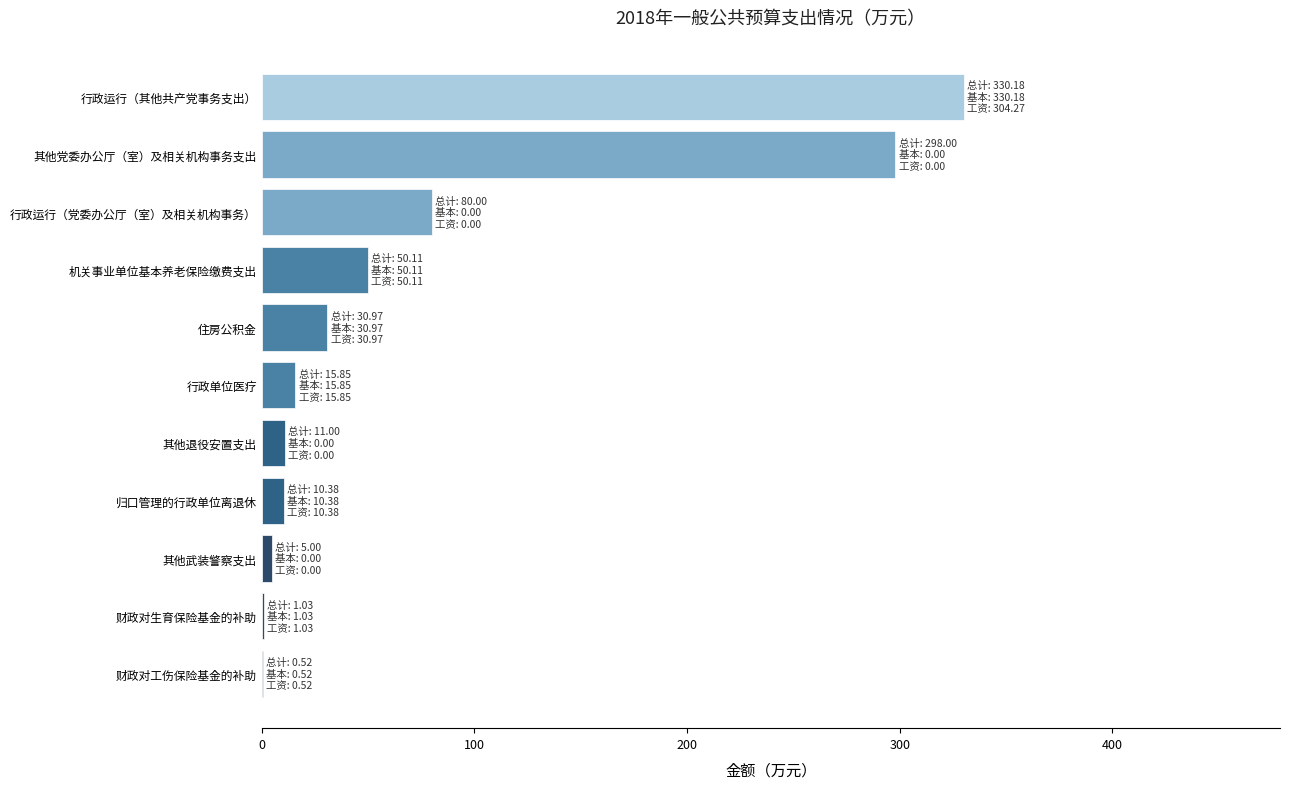

The value at 归口管理的行政单位离退休 is 10.4. True or false?

True